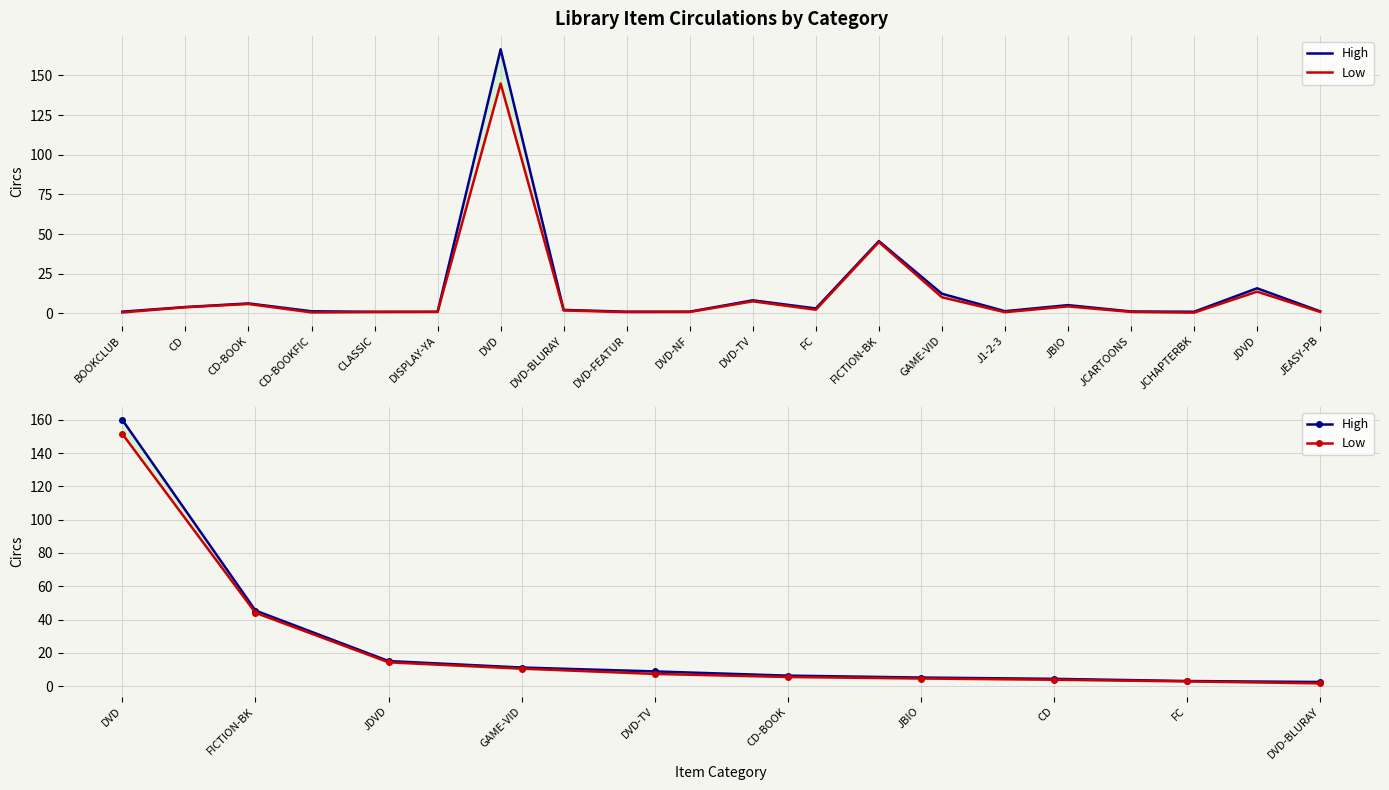

Between JBIO and CD, which series saw the biggest shift?

High